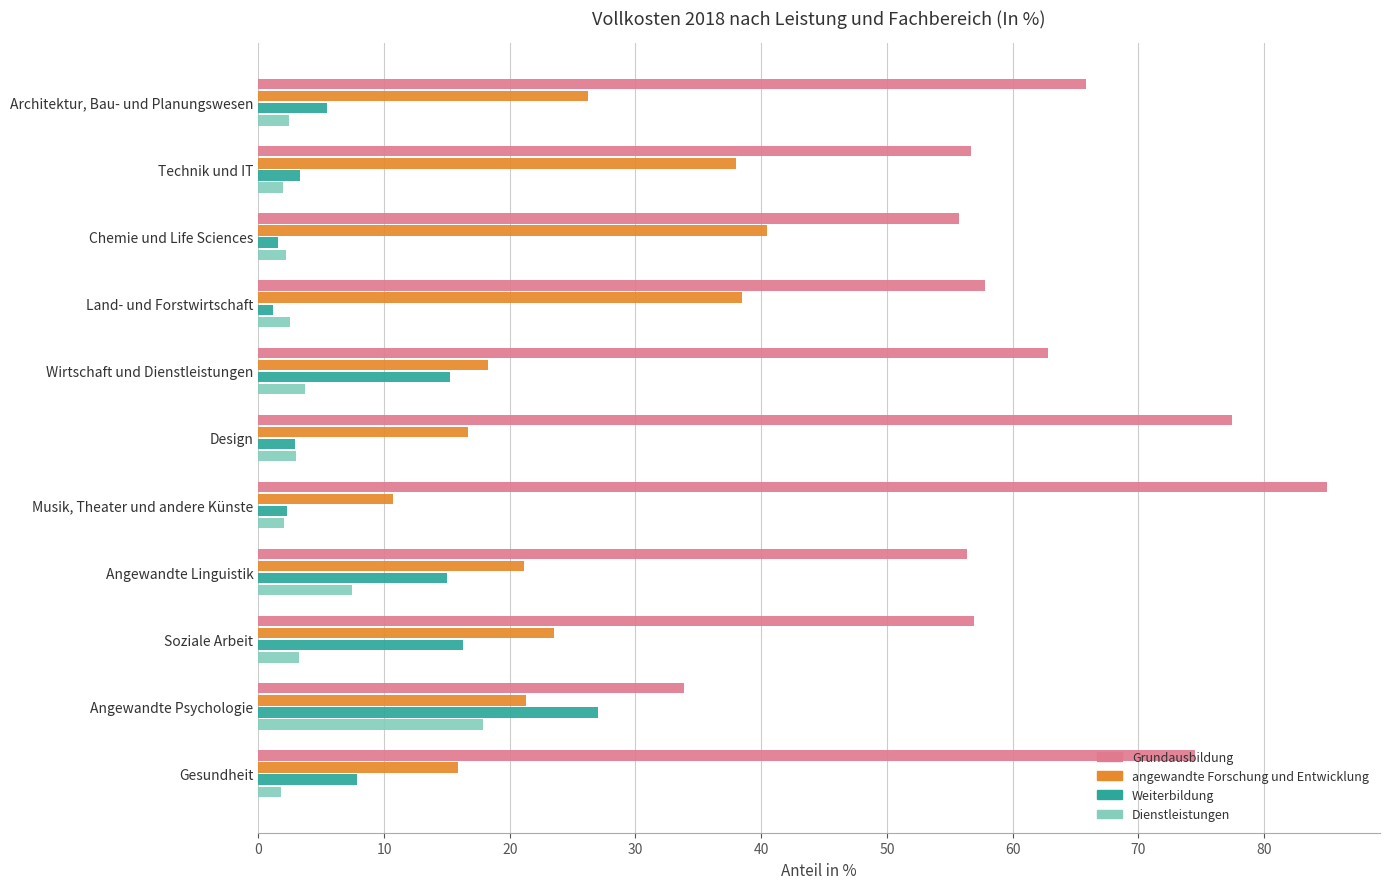

What is the difference between the highest and lowest values at Architektur, Bau- und Planungswesen?

63.4